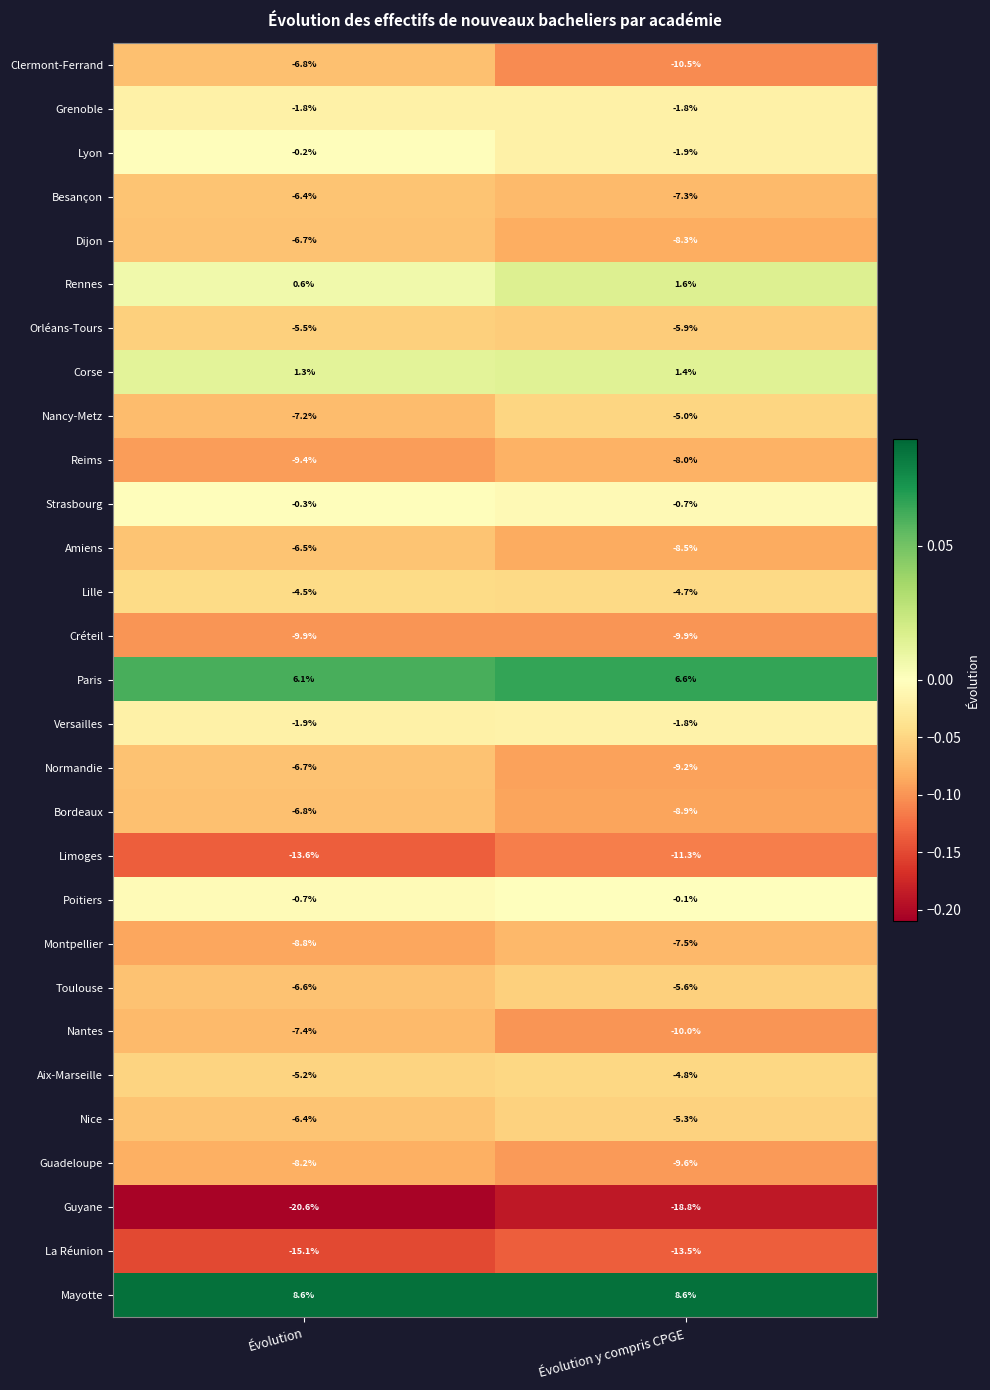

Rank the categories by Amiens value from lowest to highest.

Évolution y compris CPGE, Évolution